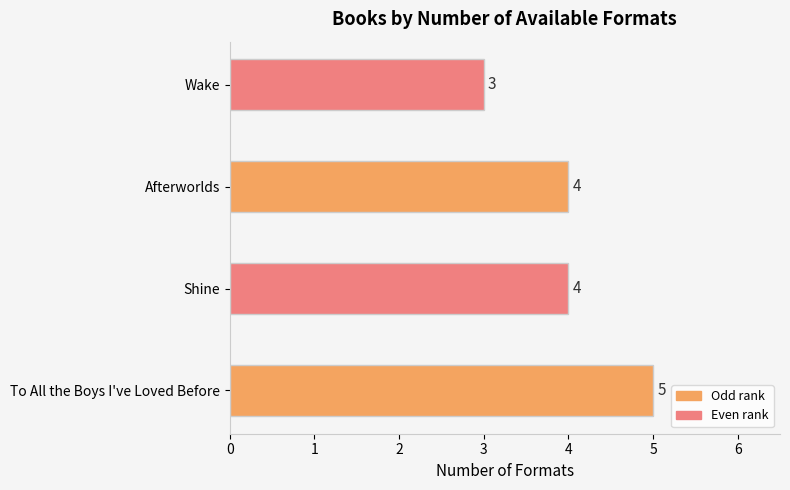

Reading bottom to top, list all the values displayed in this chart.

5	4	4	3